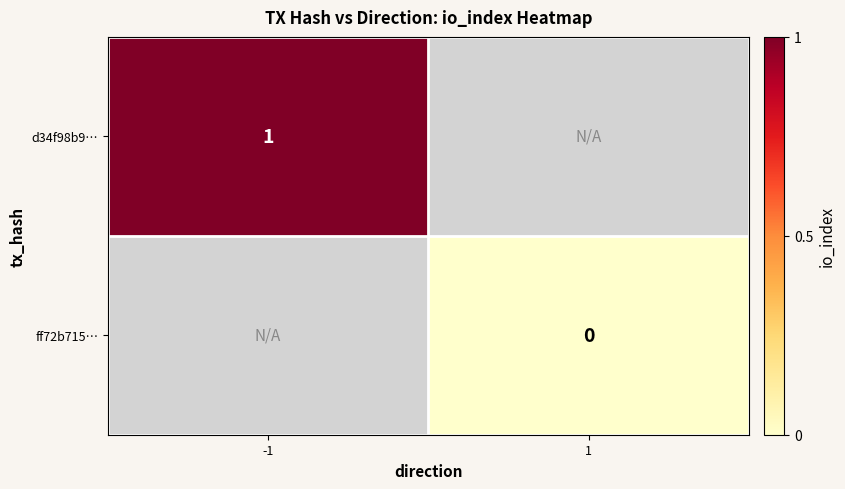

True or false: d34f98b9… has a value of 1 at -1.

True